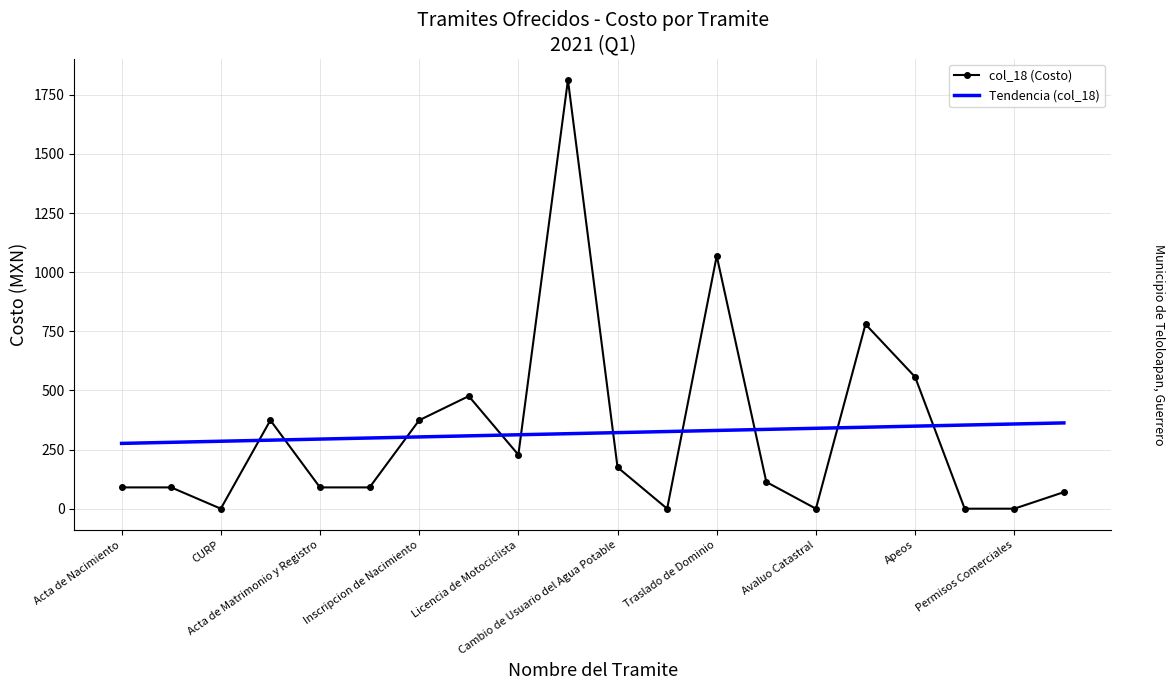

What is the highest value of the col_18 (Costo) series?

1813.0